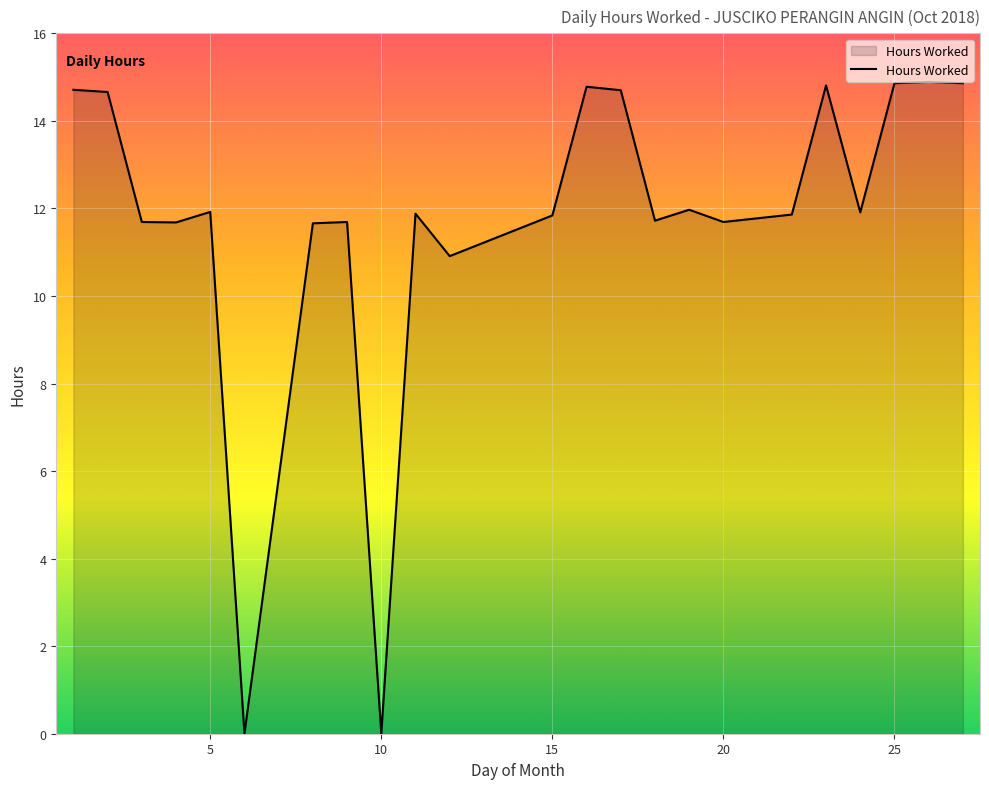

How many lines are shown in the chart?

1